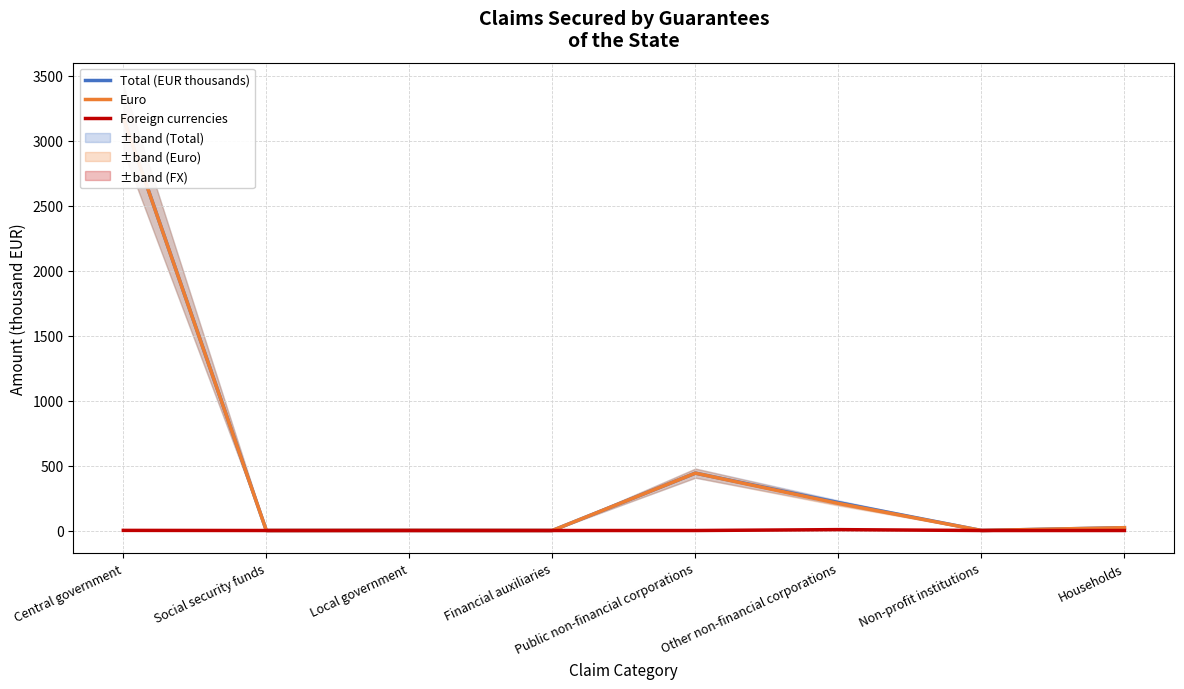

What is the maximum value for Total (EUR thousands)?

3175.0